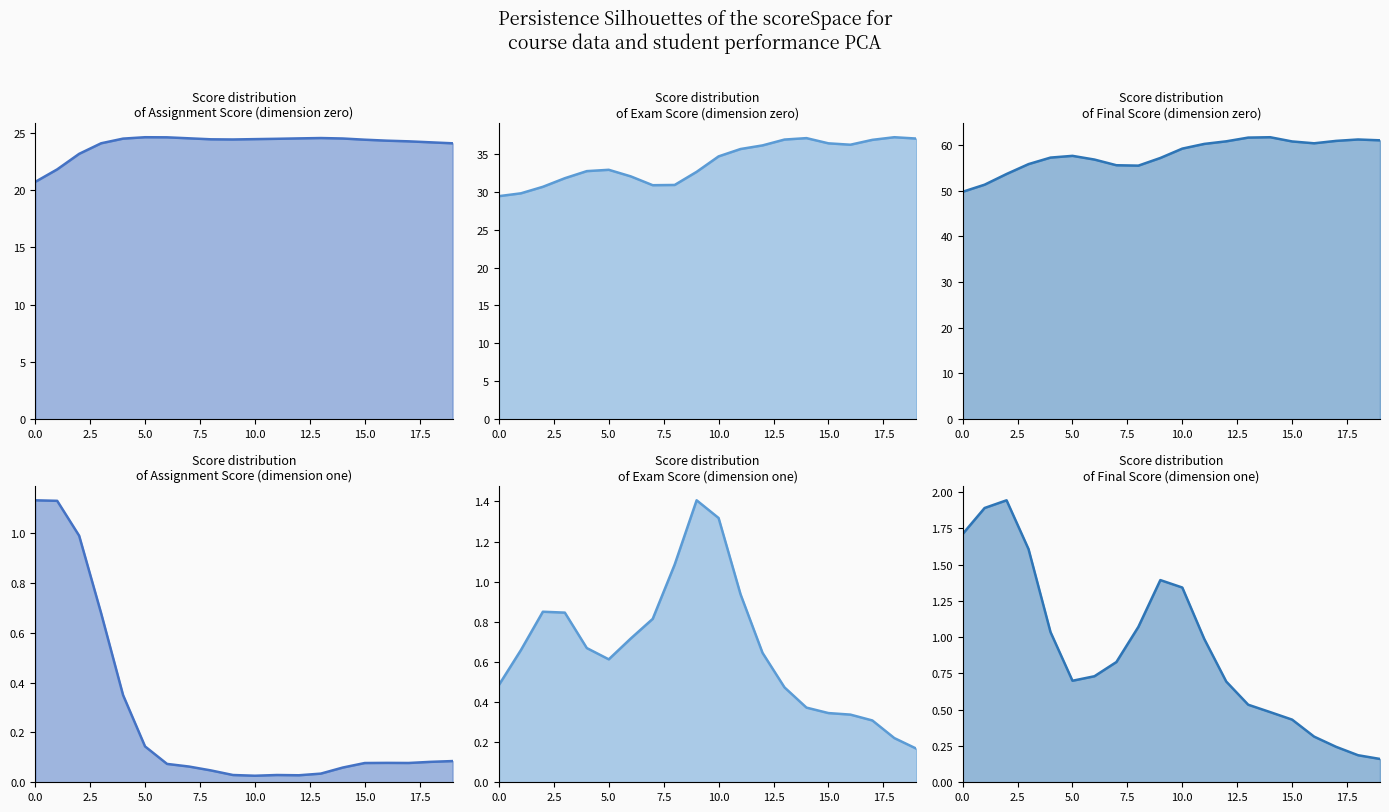

Does the chart display data point markers on the line(s)?

No